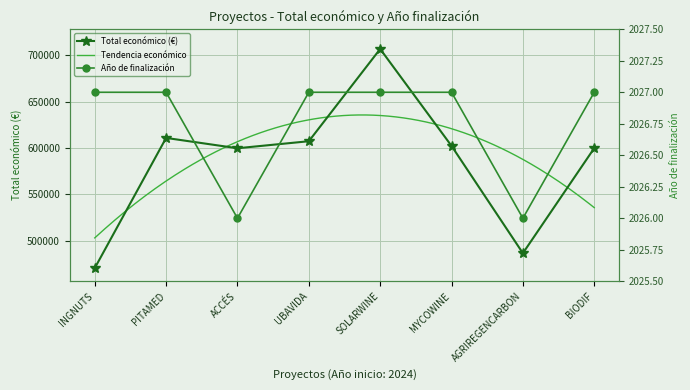

Between SOLARWINE and PITAMED, which is larger?

SOLARWINE